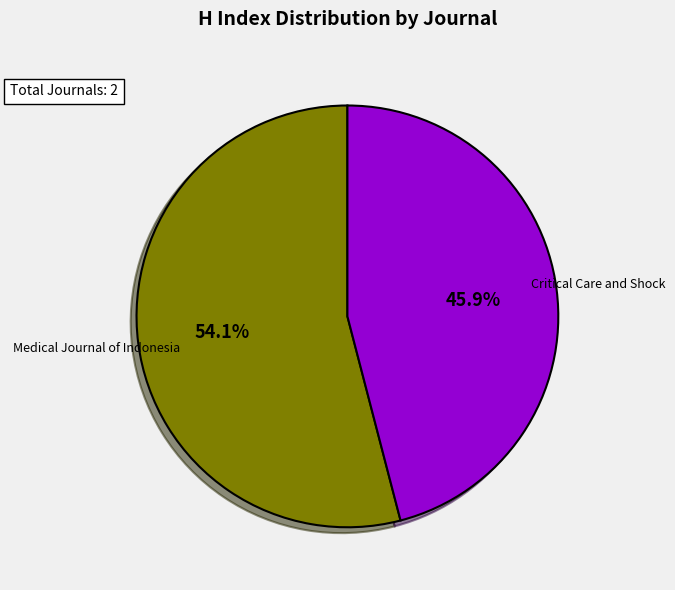

The Critical Care and Shock slice represents 46% of the pie. True or false?

True